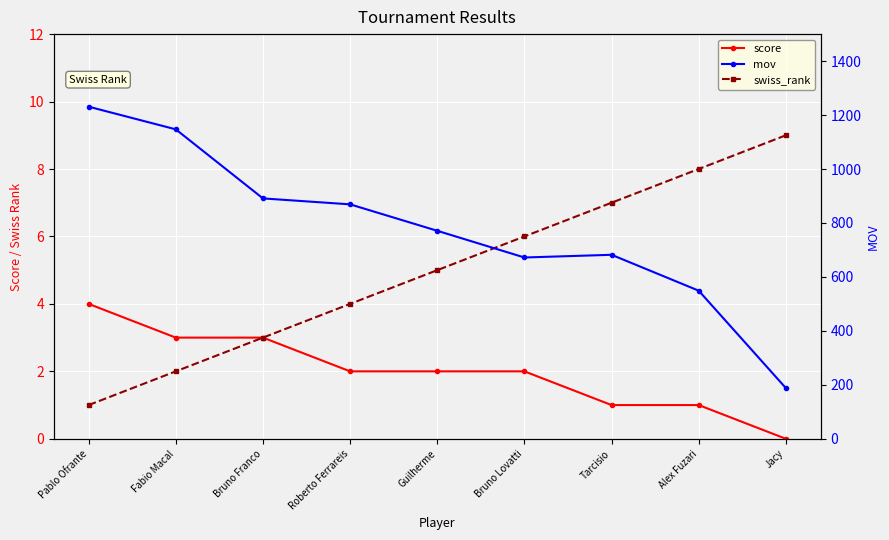

What is the difference between the highest and lowest values at Bruno Franco?

888